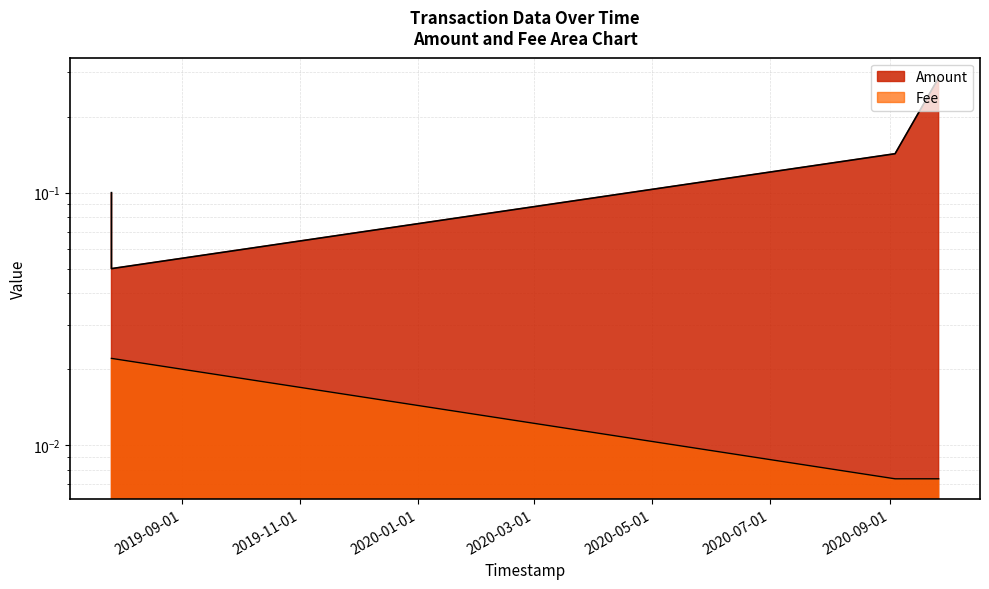

The chart shows a value of 0.0 at 2019-07-26 18:20:44. True or false?

False